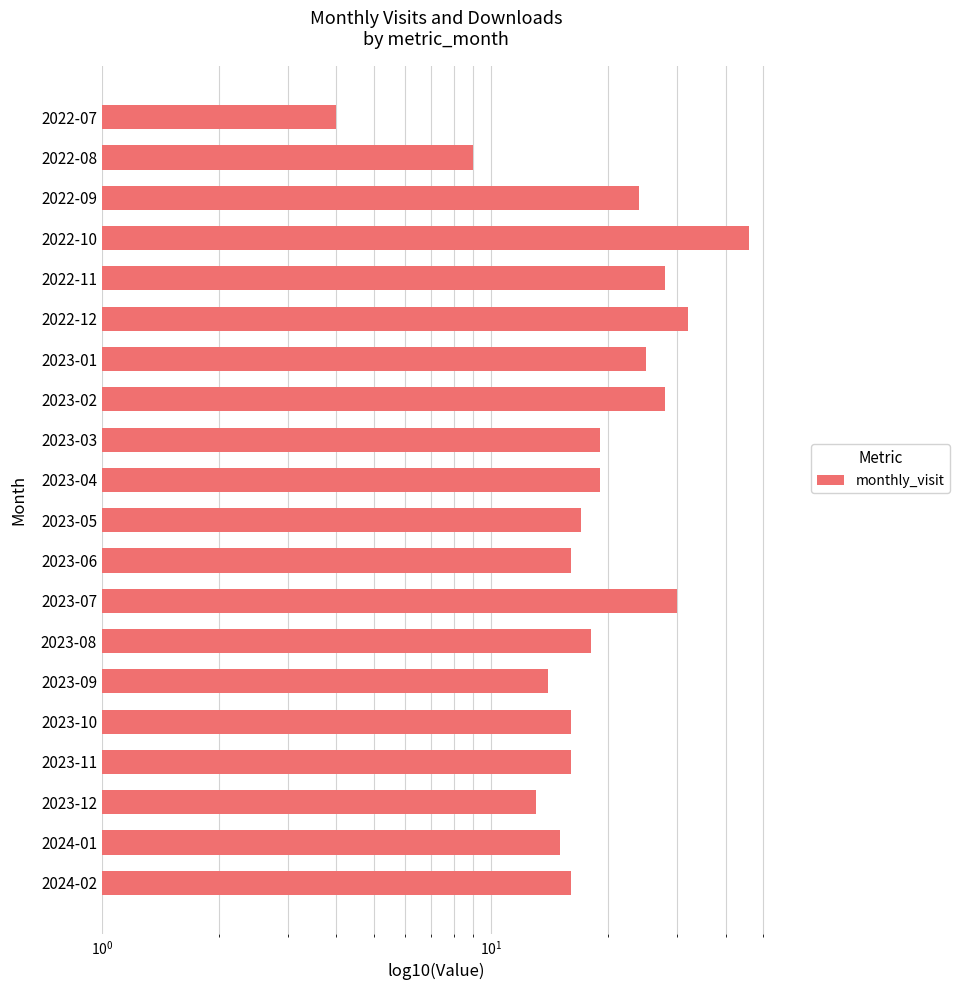

How many data points are less than 18?

10